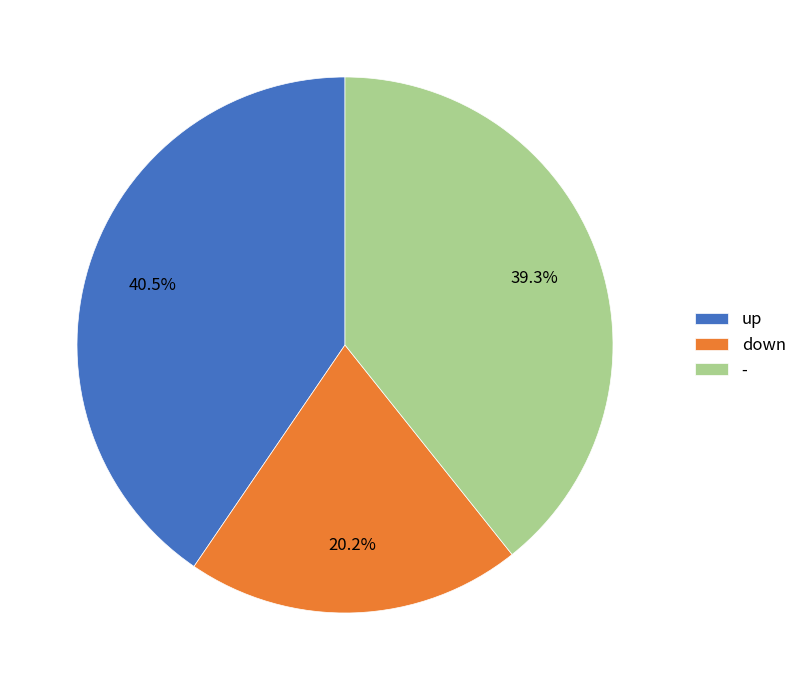

To the nearest percent, what is the difference between the - and down slice percentages?

19%